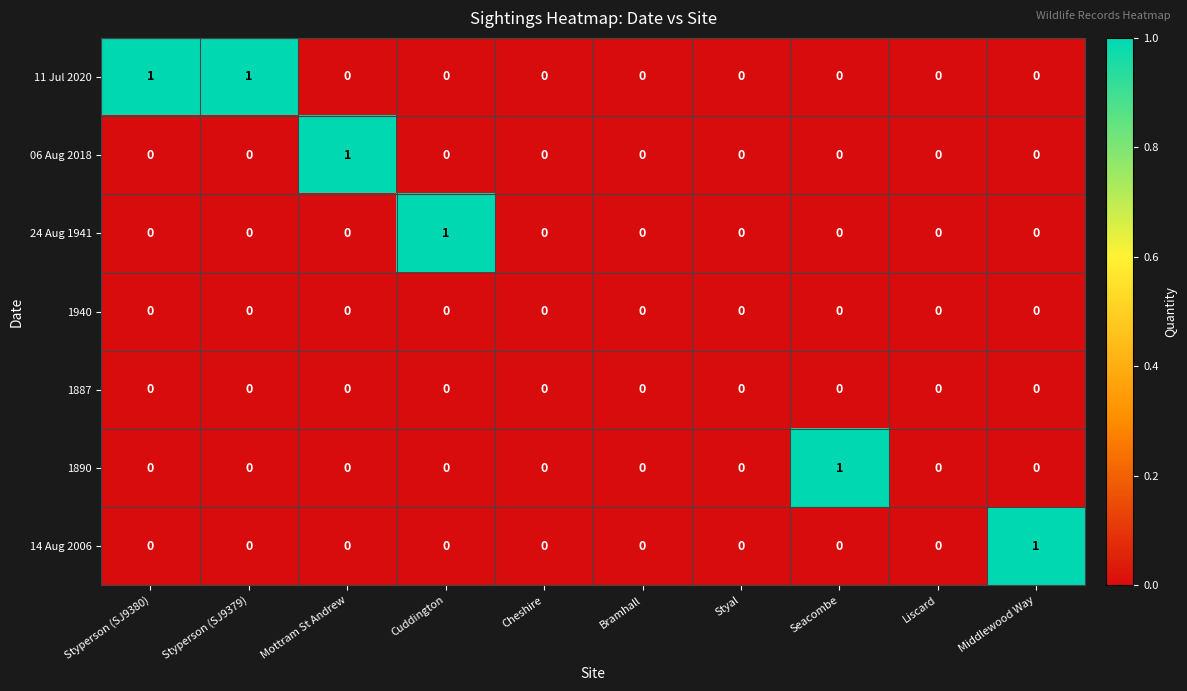

Which series has the largest total across all categories?

11 Jul 2020